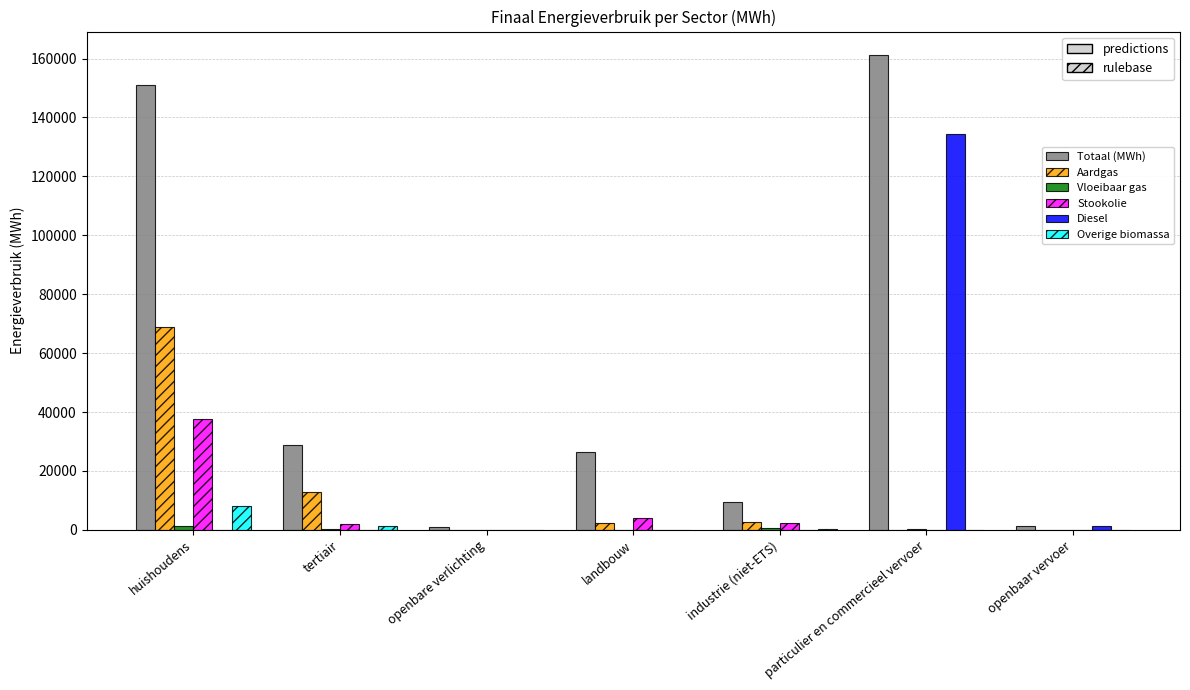

What is the average value of the Aardgas series?

12389.2